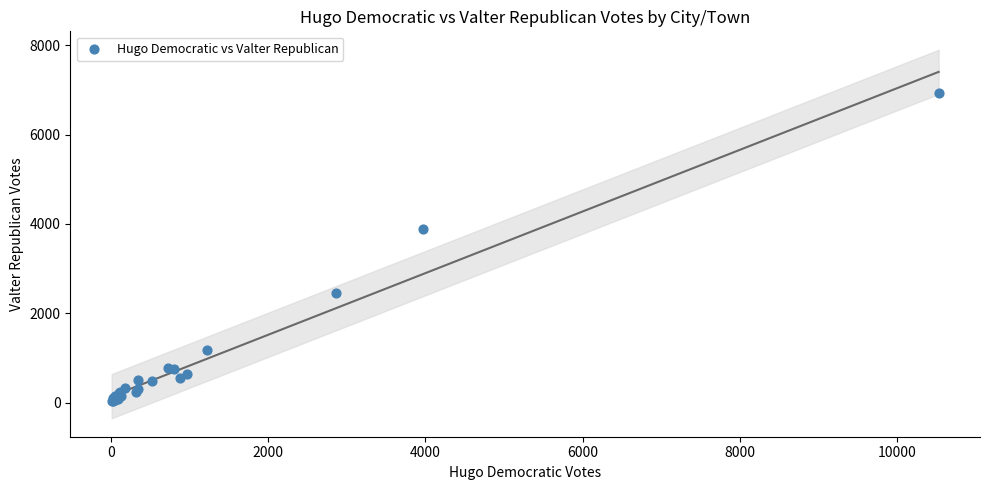

What Y value in the scatter plot is closest to 3488?

3876